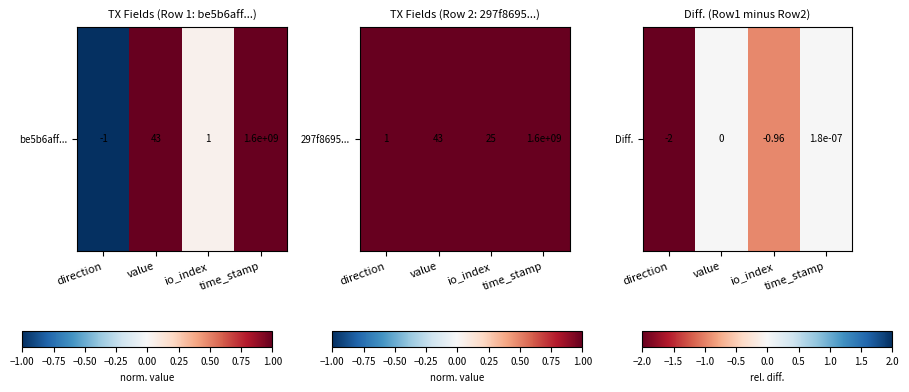

List the labels in order of value, smallest first.

direction, io_index, value, time_stamp